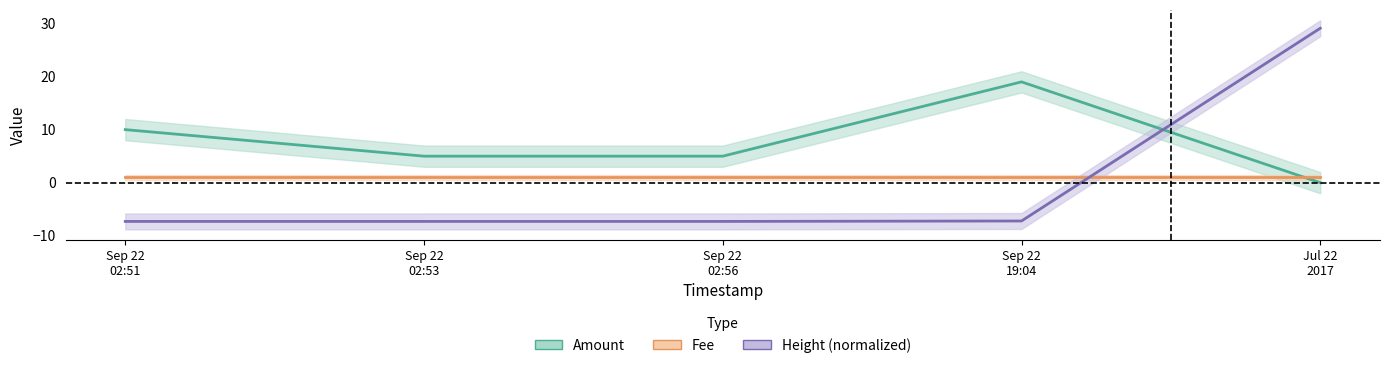

True or false: Height (normalized) has a value of 29.1 at Jul 22
2017.

True